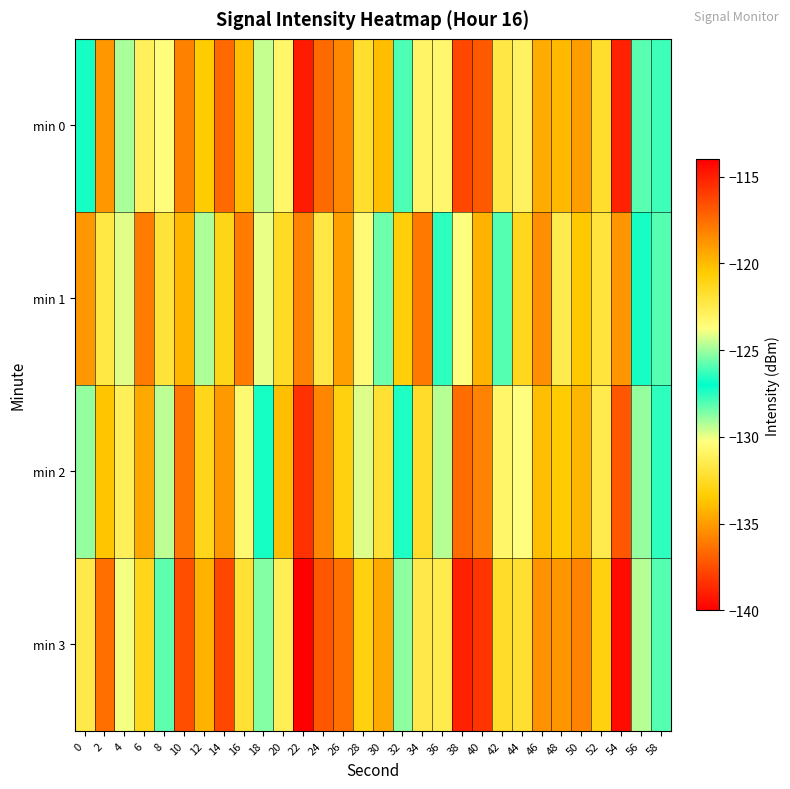

At which category is the sum across all series the highest?

22